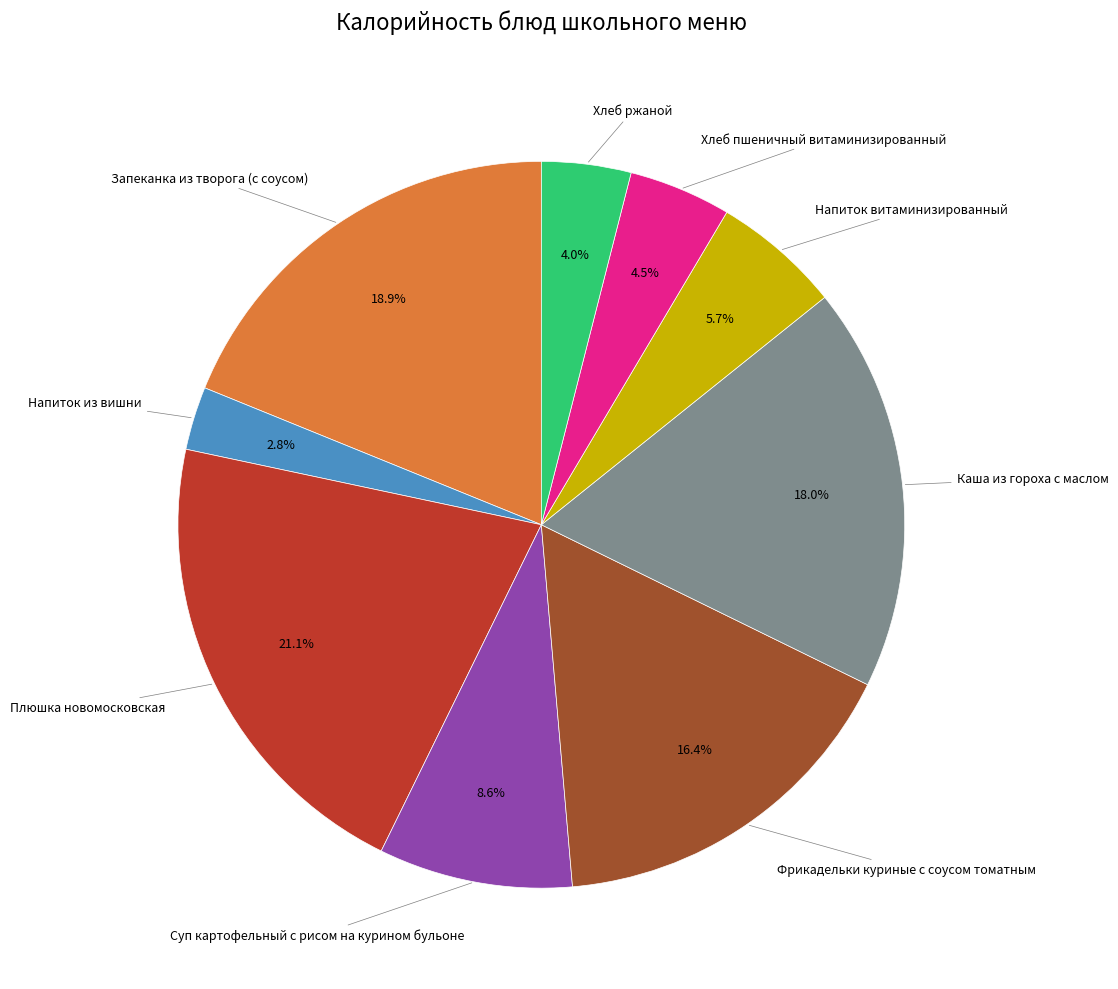

Is there any slice that represents more than half of the pie?

No